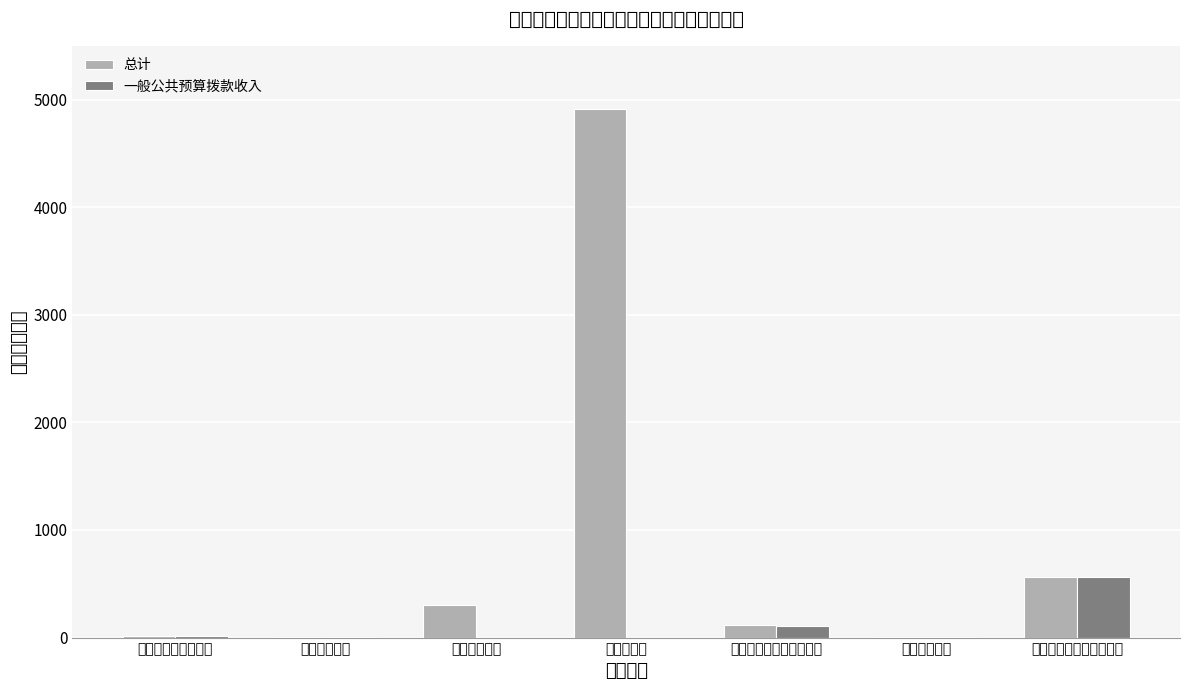

What is the spread (max minus min) of values at 城乡社区支出?

306.2